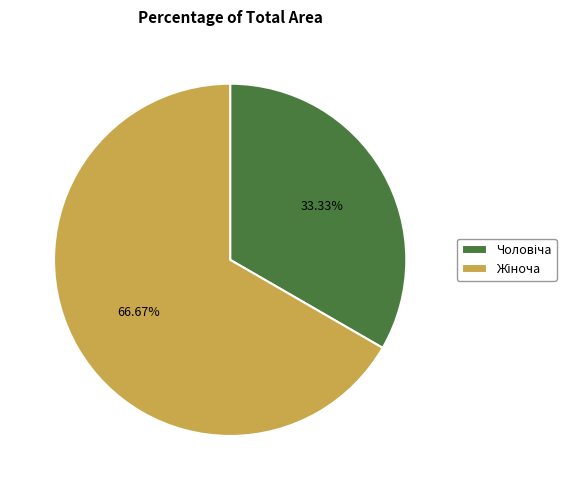

Does any single category account for the majority?

Yes